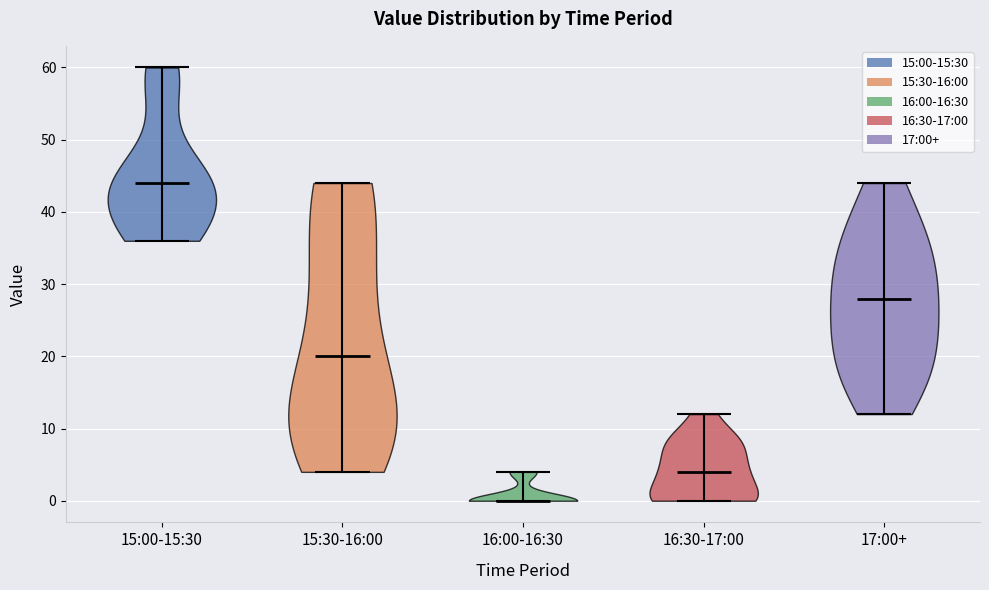

Which violin has the highest median line?

15:00-15:30